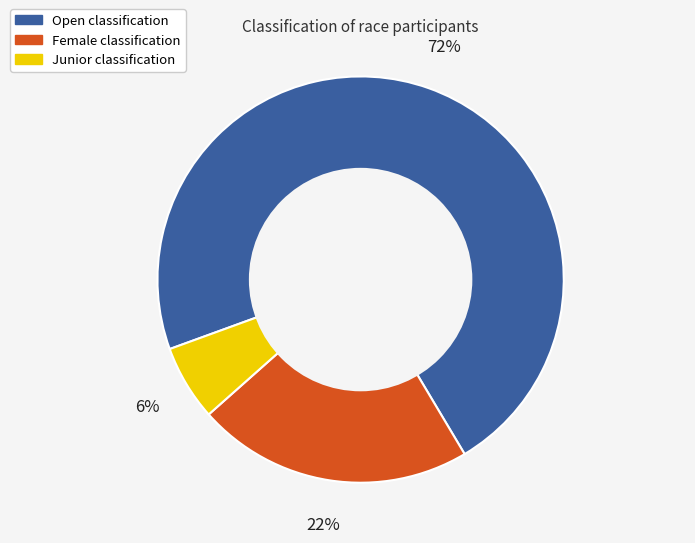

Does any single category account for the majority?

Yes